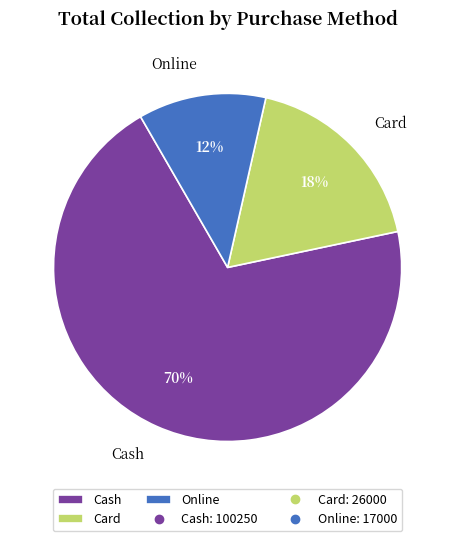

The Card slice represents 32% of the pie. True or false?

False